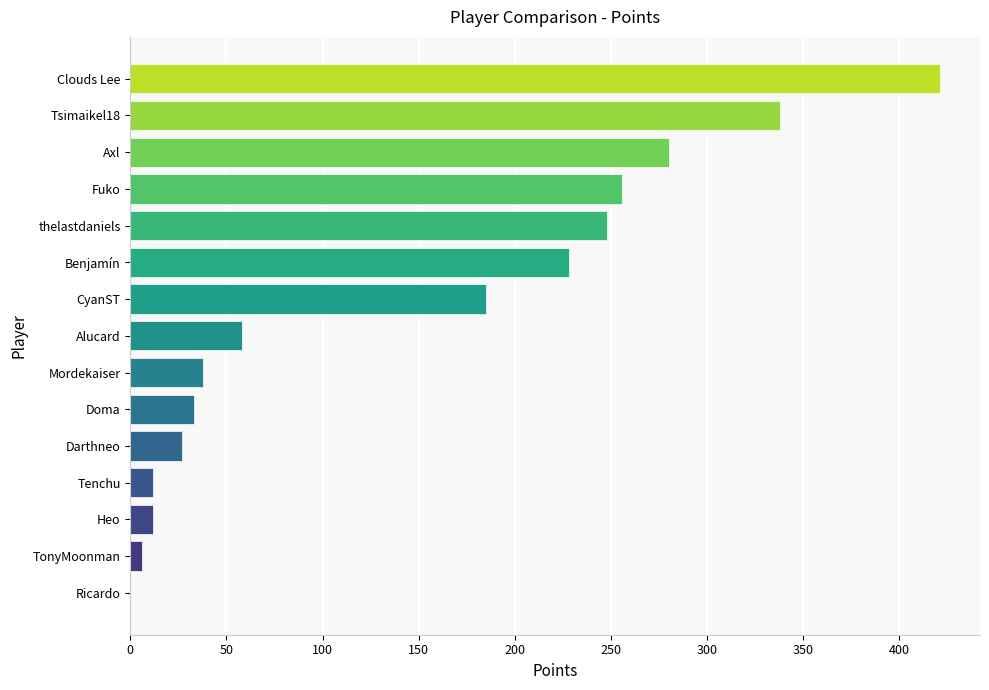

Reading top to bottom, transcribe all the data shown in this chart.

Clouds Lee=421	Tsimaikel18=338	Axl=280	Fuko=256	thelastdaniels=248	Benjamín=228	CyanST=185	Alucard=58	Mordekaiser=38	Doma=33	Darthneo=27	Tenchu=12	Heo=12	TonyMoonman=6	Ricardo=0